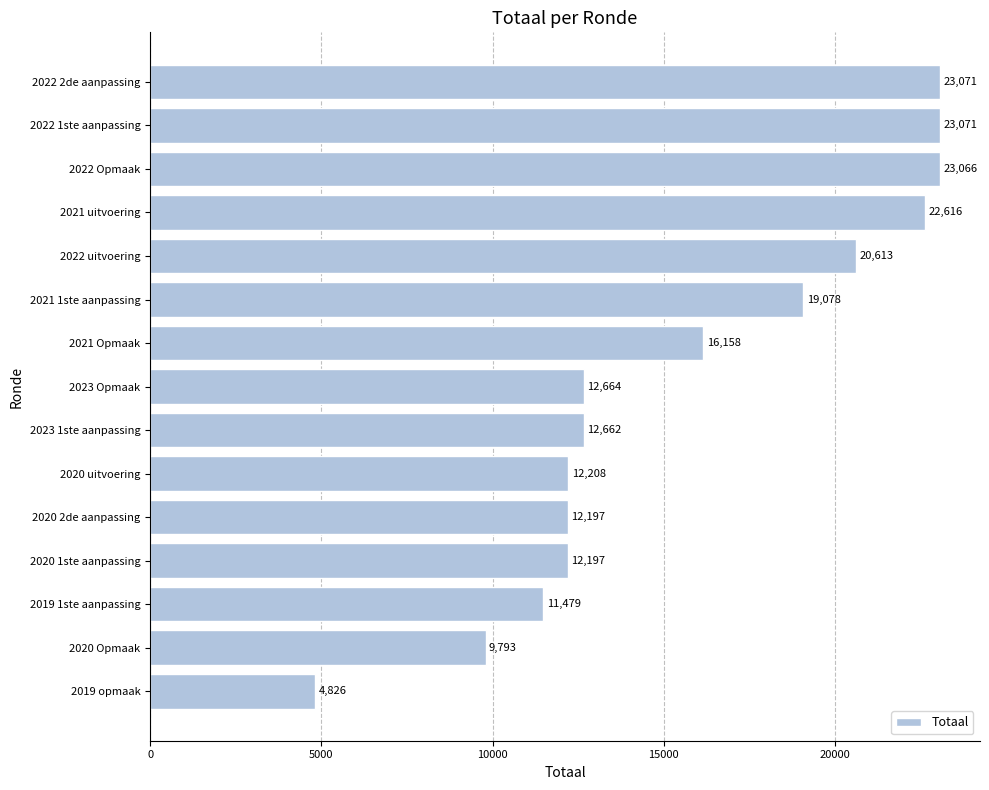

What is the greatest value displayed?

23071